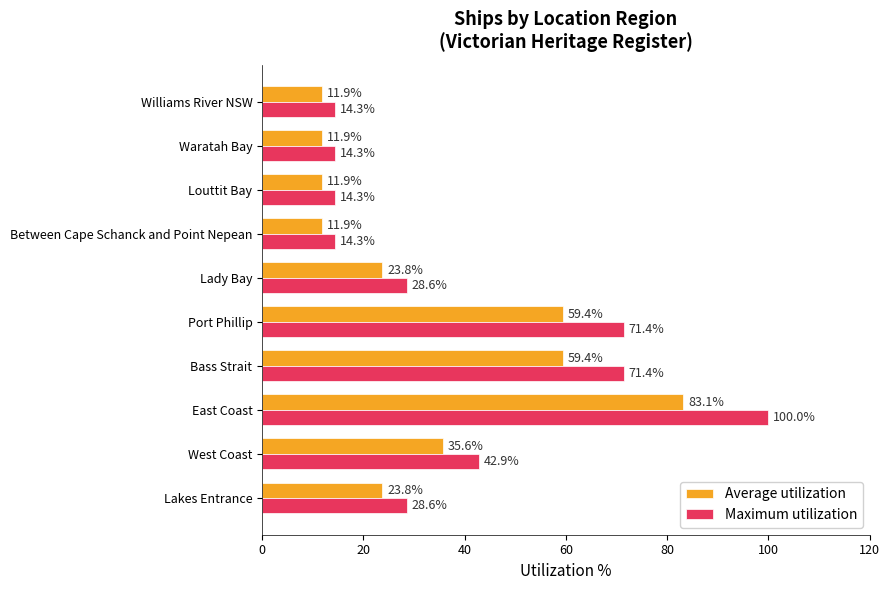

What are all the series names shown in the legend?

Average utilization, Maximum utilization